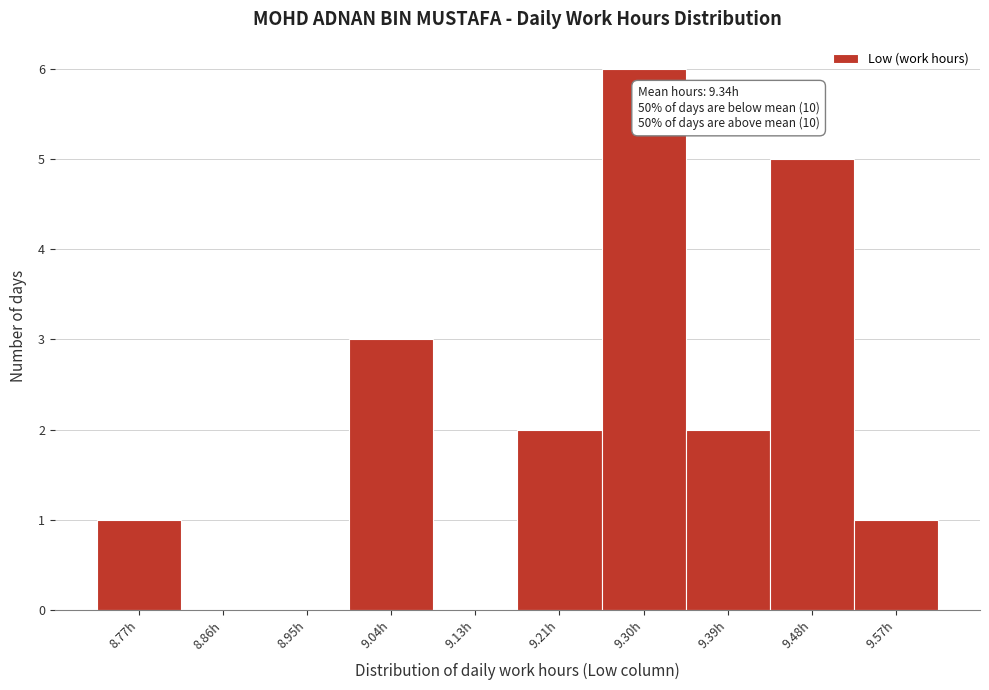

Reading left to right, list all the values displayed in this chart.

8.77h=1	8.86h=0	8.95h=0	9.04h=3	9.13h=0	9.21h=2	9.30h=6	9.39h=2	9.48h=5	9.57h=1